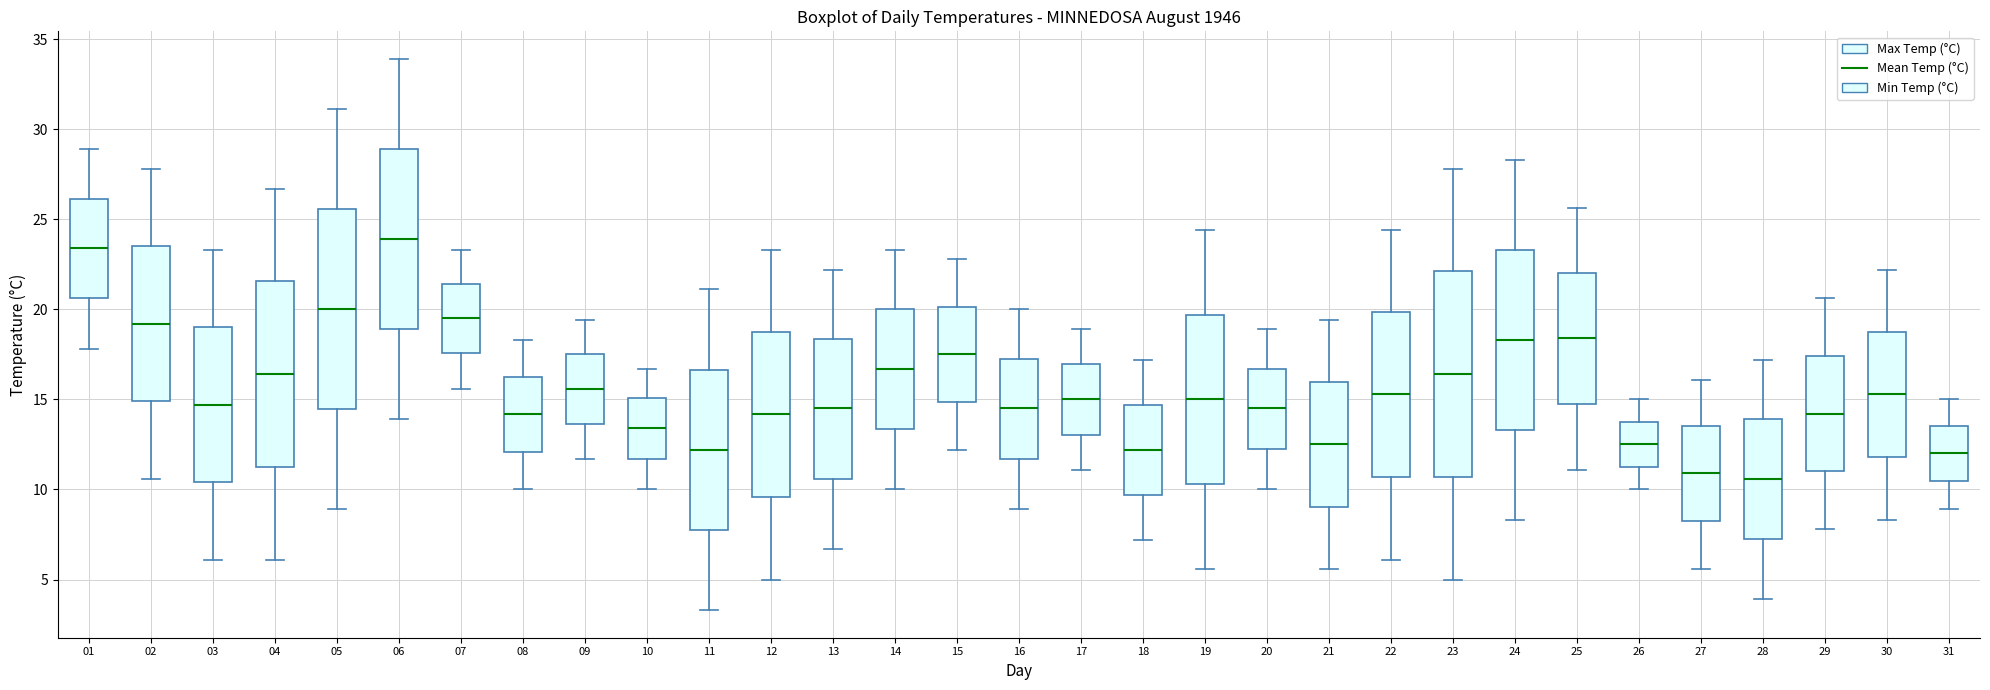

Which box has the highest median line?

06